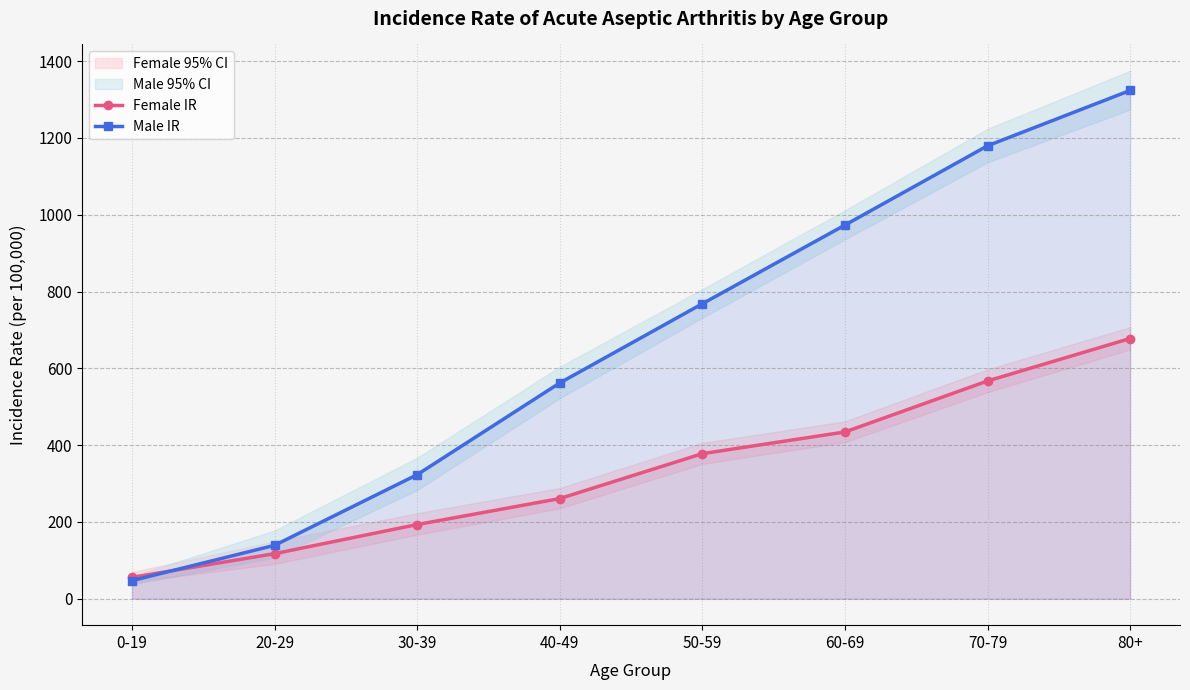

List the series in order of their overall mean, lowest first.

Female IR, Male IR